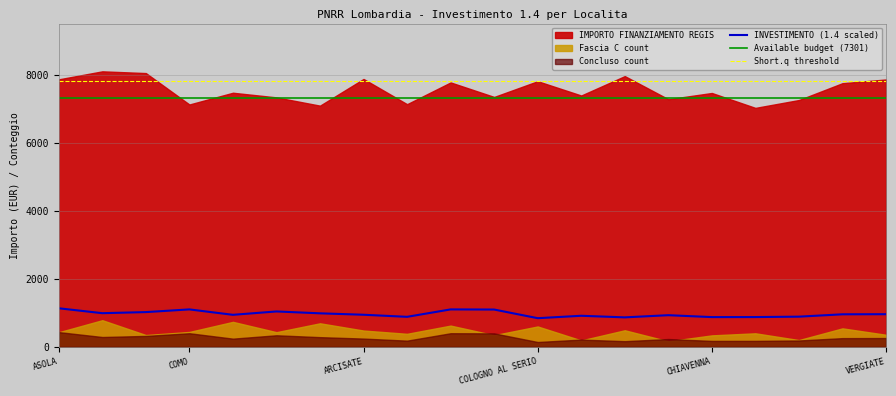

True or false: IMPORTO FINANZIAMENTO REGIS and INVESTIMENTO cross at least once.

False